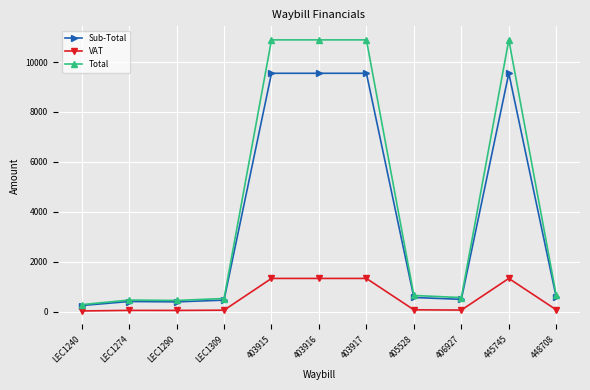

Is this an area chart (filled region under the line)?

No